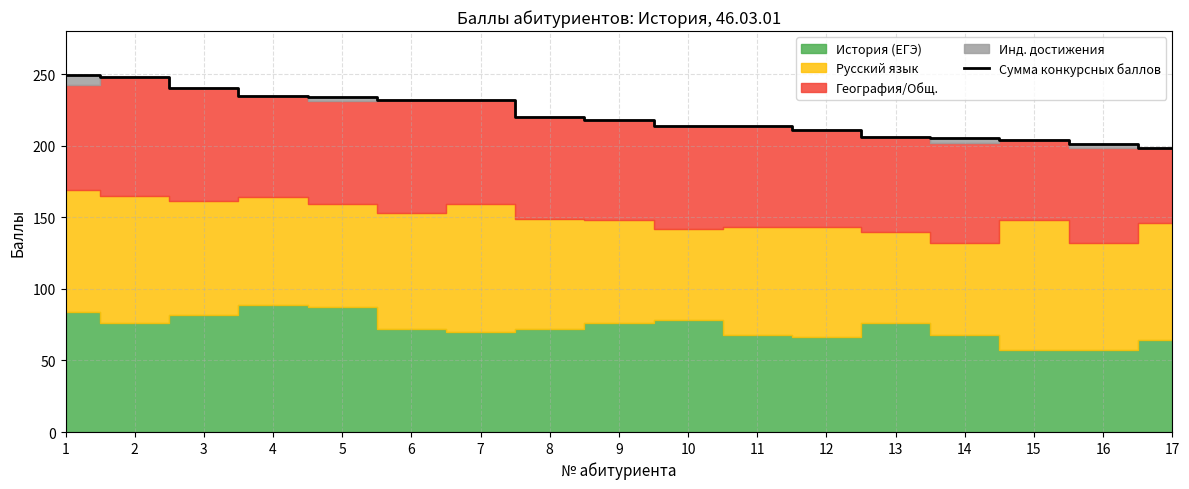

Read the value at 16, to the nearest 5.

200